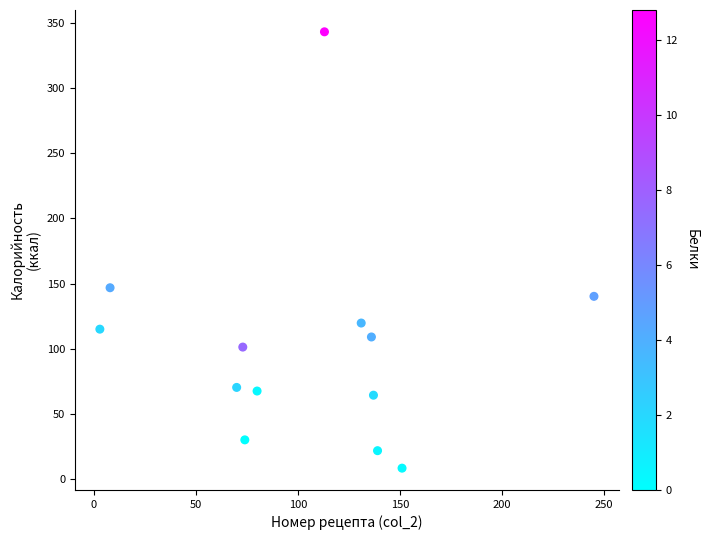

What Y value in the scatter plot is closest to 175?

146.8